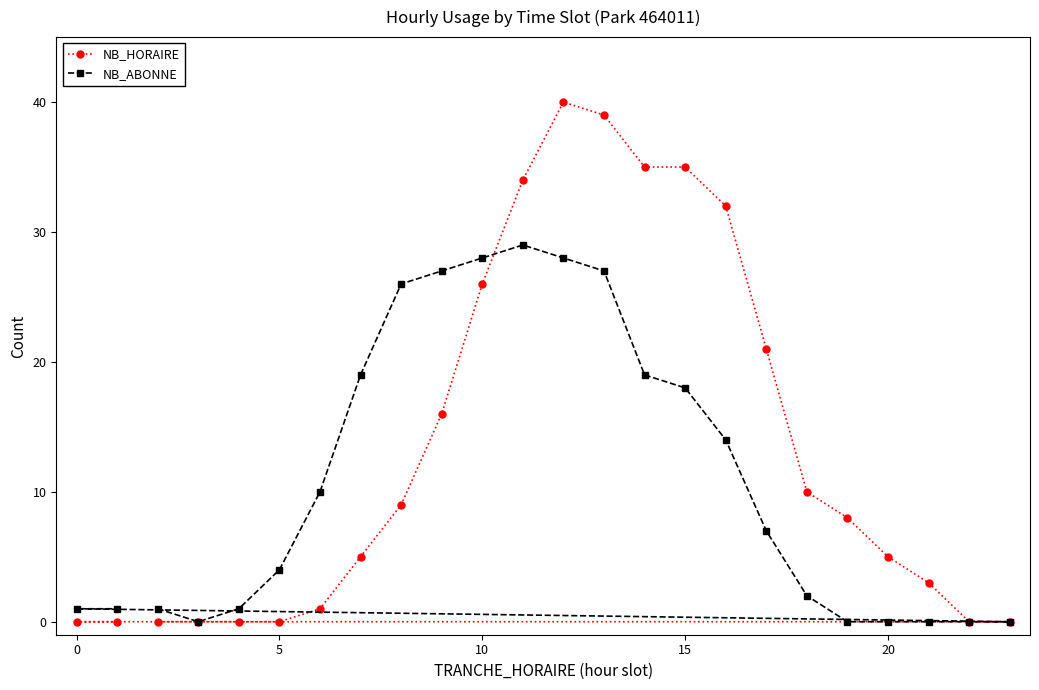

What is the sum of the NB_ABONNE values at 5 and 15?

22